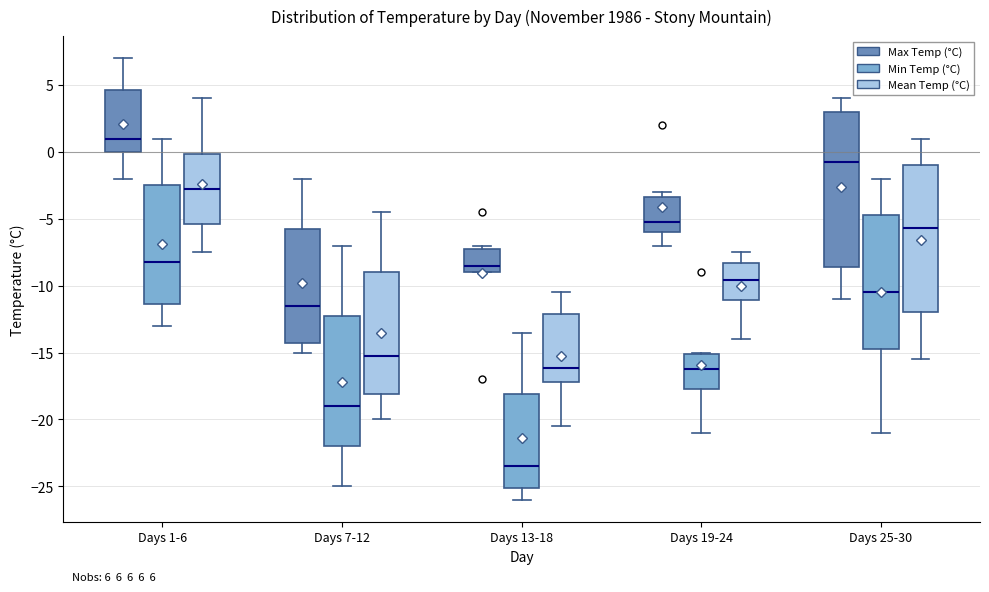

Which box has the lowest median line?

Days 13-18 (Min Temp (°C))